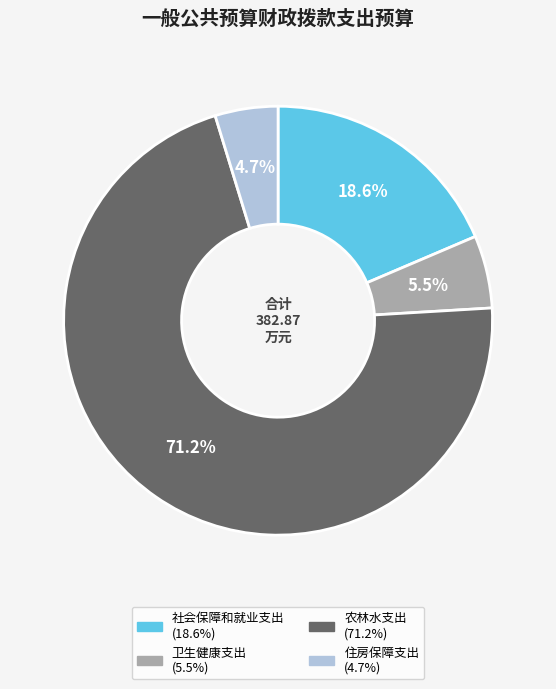

Does 农林水支出 account for over 50% of the chart?

Yes